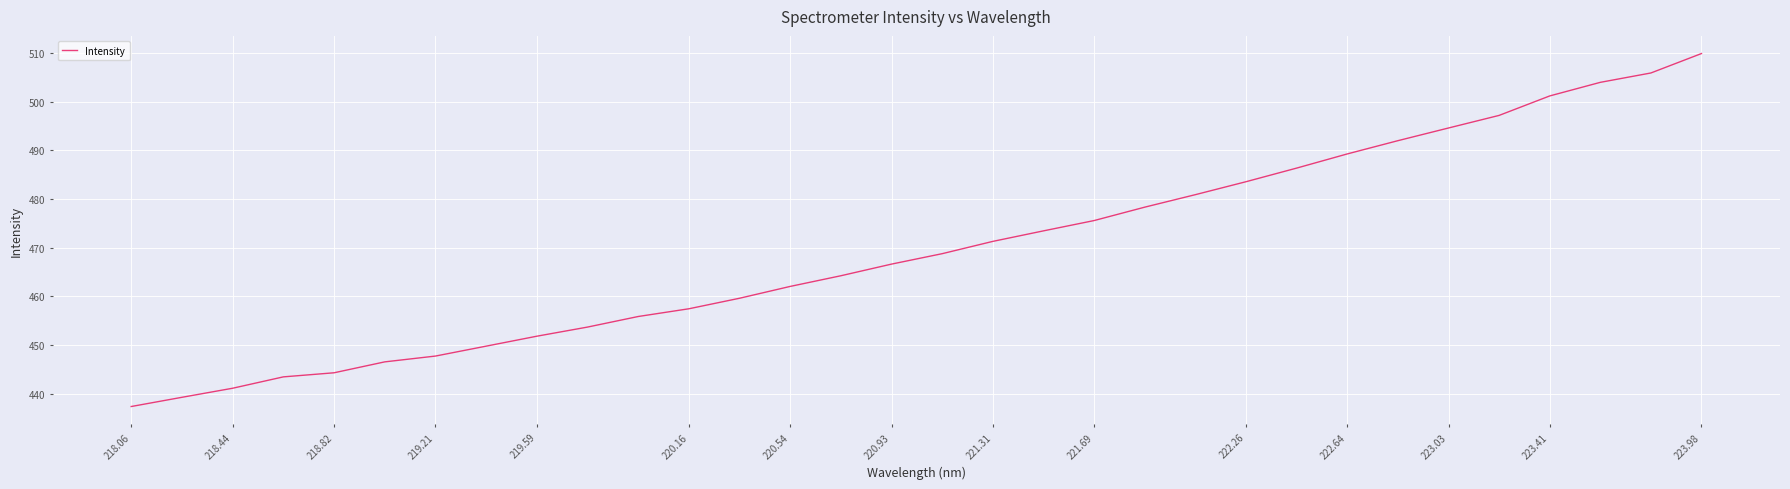

What is the average value?

469.8